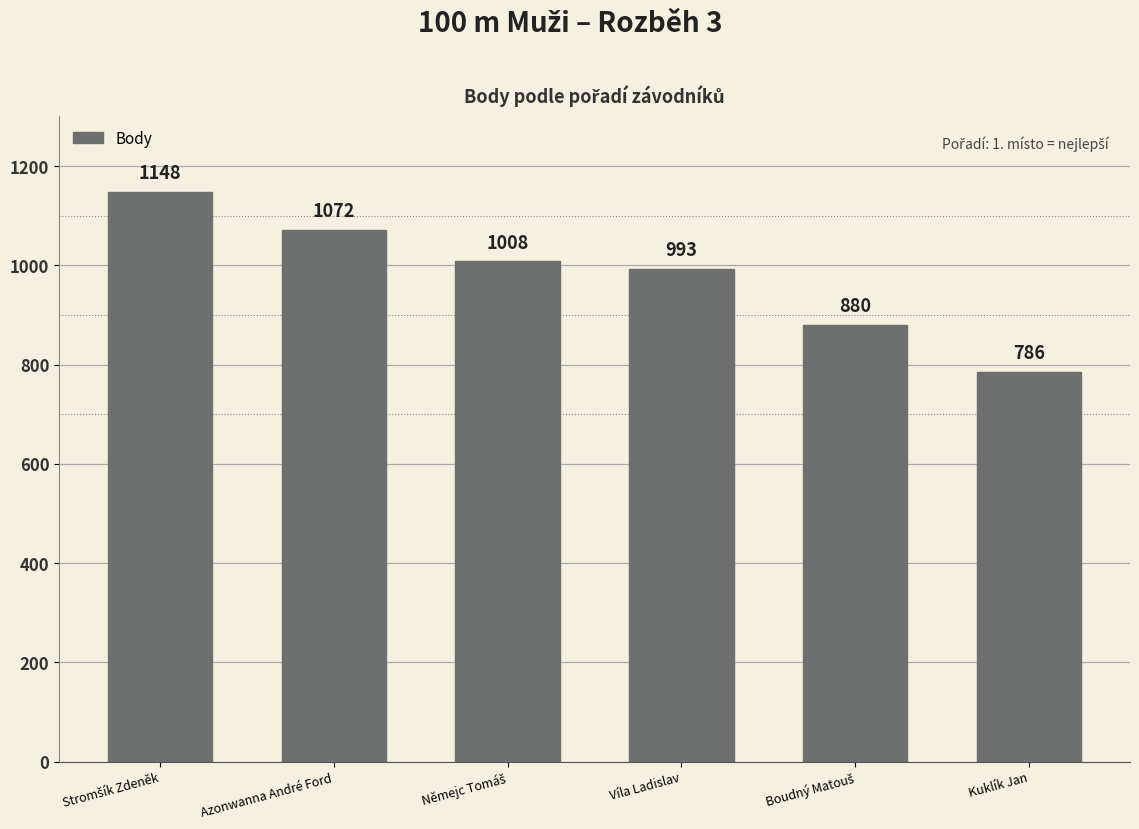

Where is the data nearest to the value 967?

Víla Ladislav